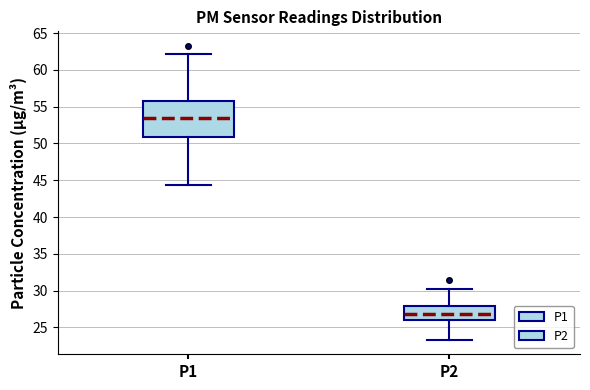

Which box's median line is the lowest?

P2